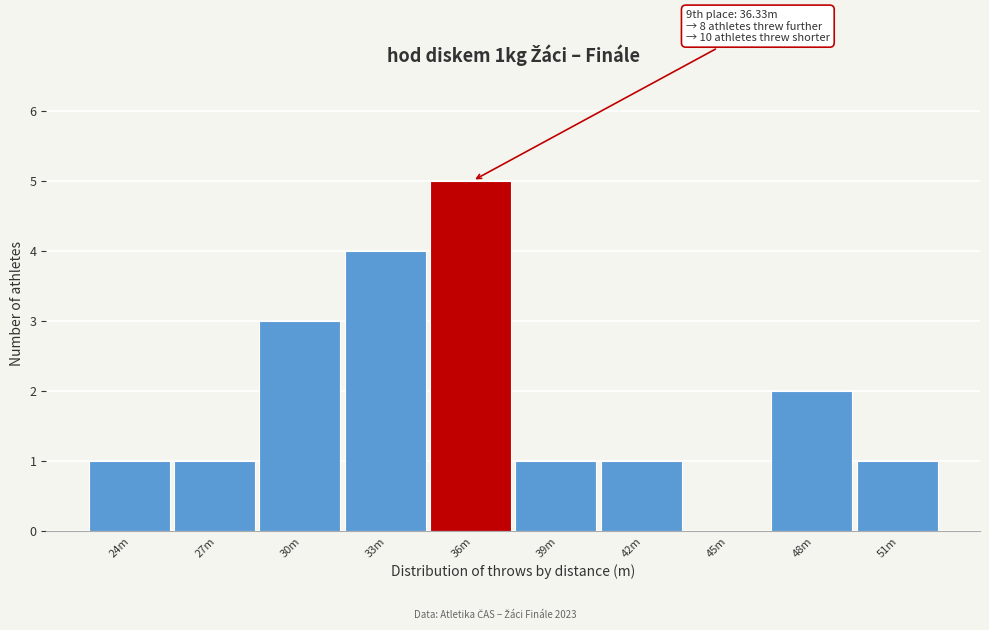

Reading right to left, extract all data points from this chart.

51m=1	48m=2	45m=0	42m=1	39m=1	36m=5	33m=4	30m=3	27m=1	24m=1